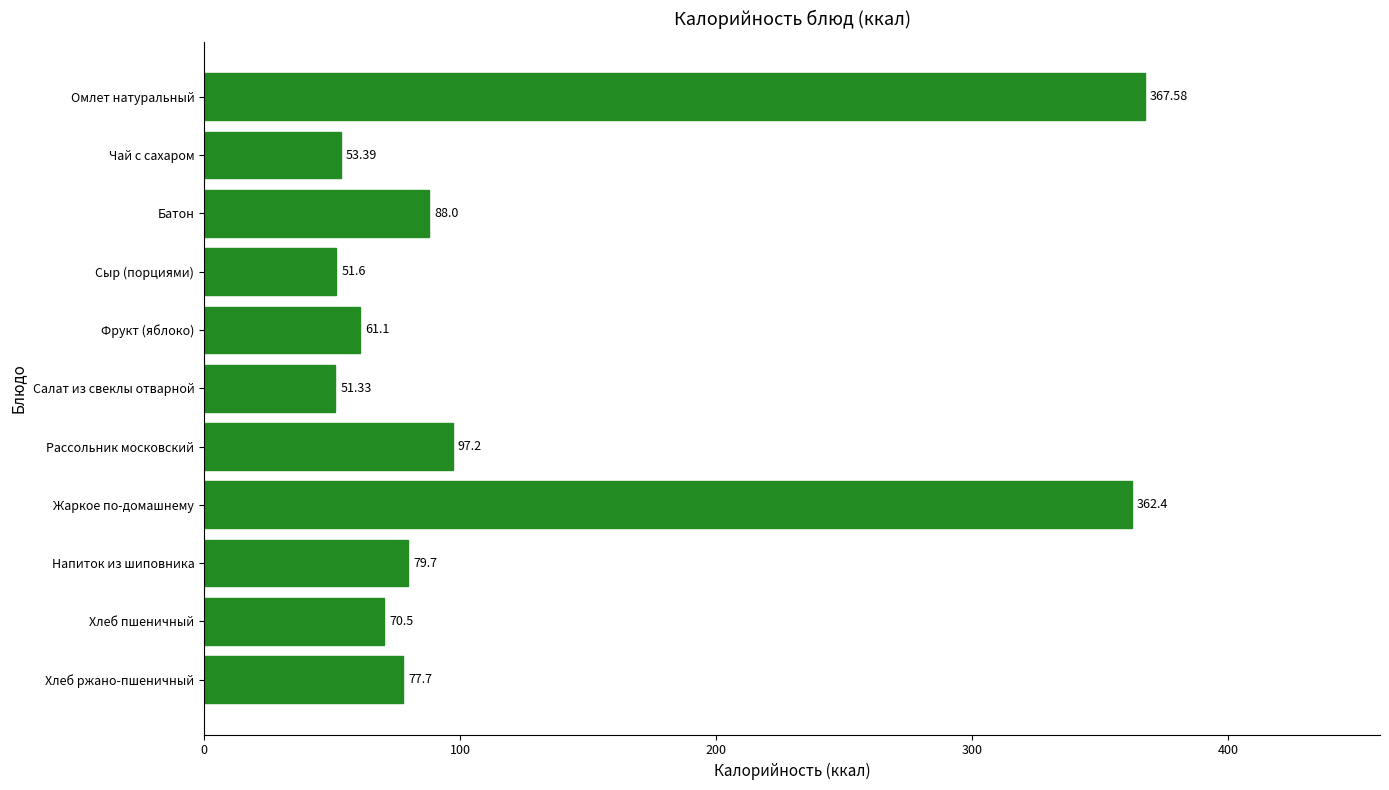

What is the label of the 6th bar from the top?

Салат из свеклы отварной